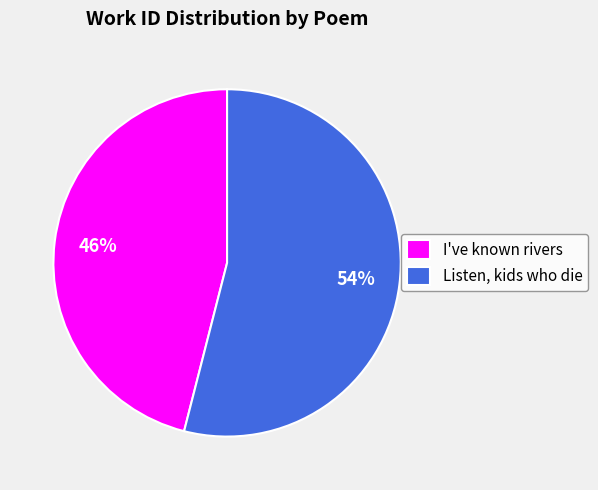

What is the smallest slice in the pie chart?

I've known rivers